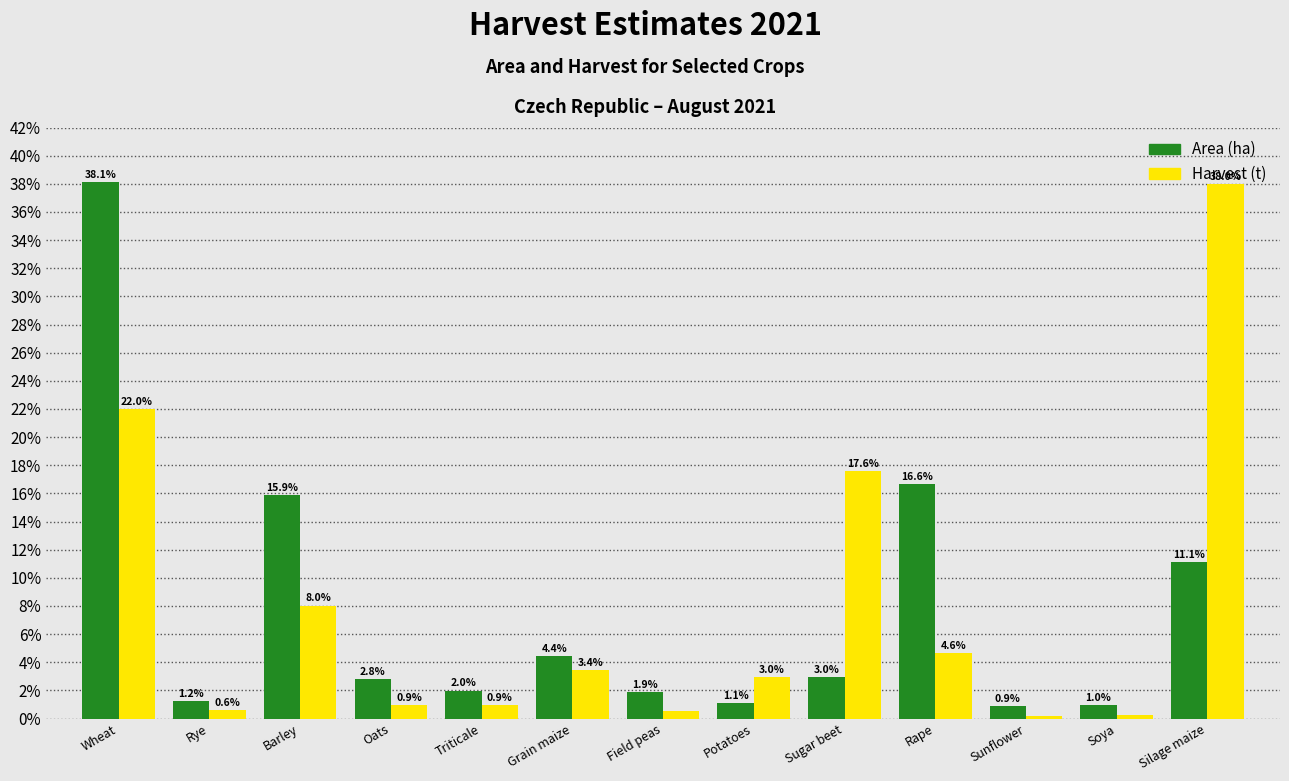

What is the sum of all Area (ha) values?

100.0